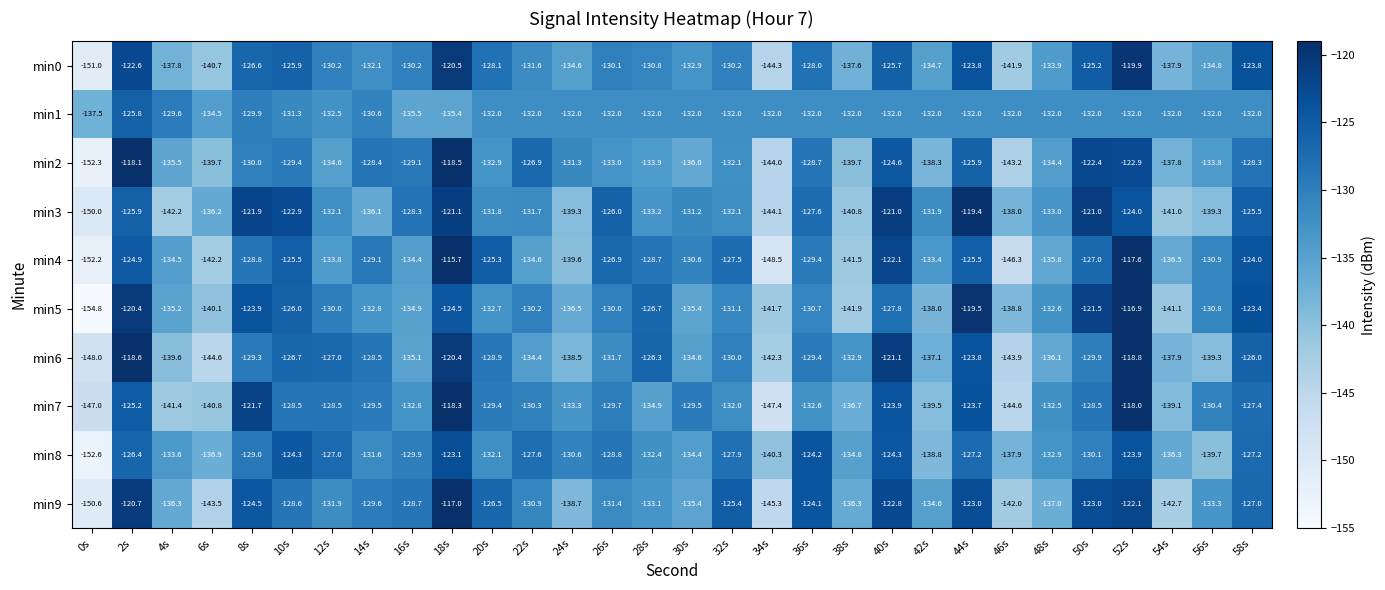

What is the difference between the highest and lowest values at 16s?

7.2